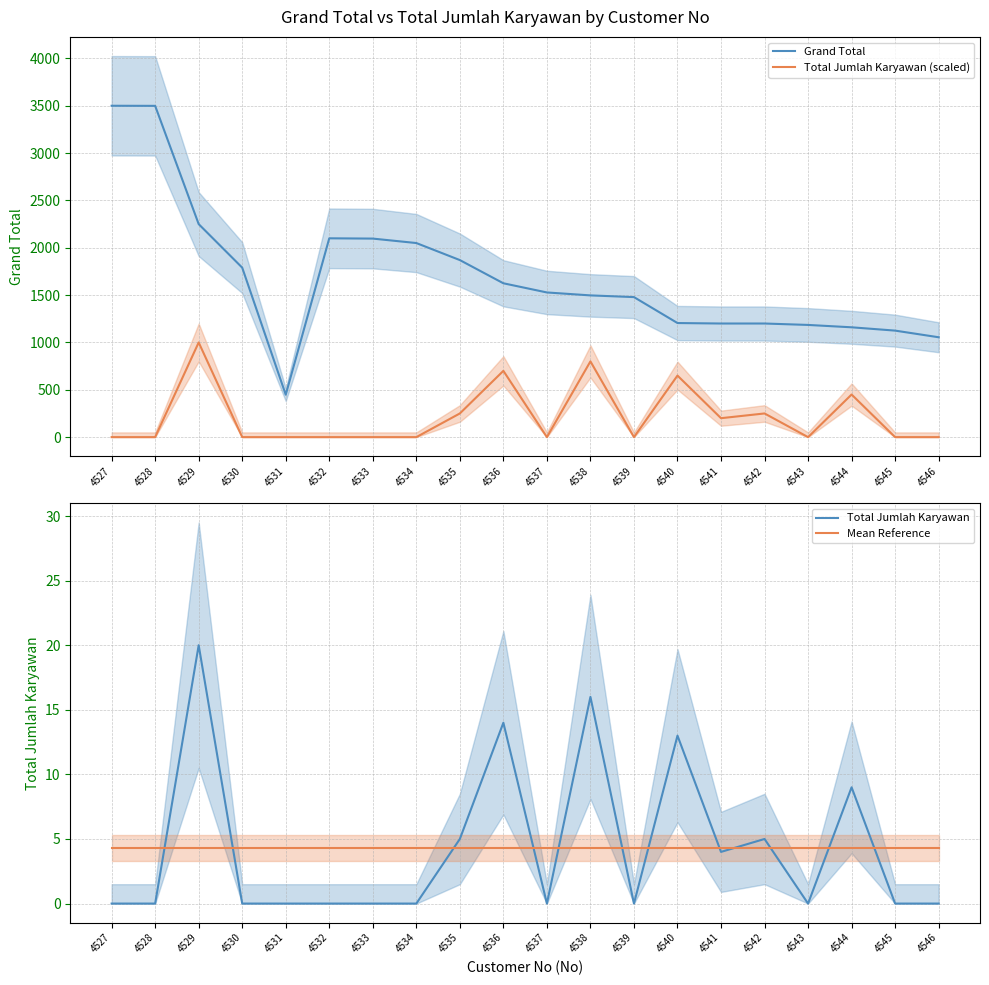

Which has a higher value, 4530 or 4535?

4535